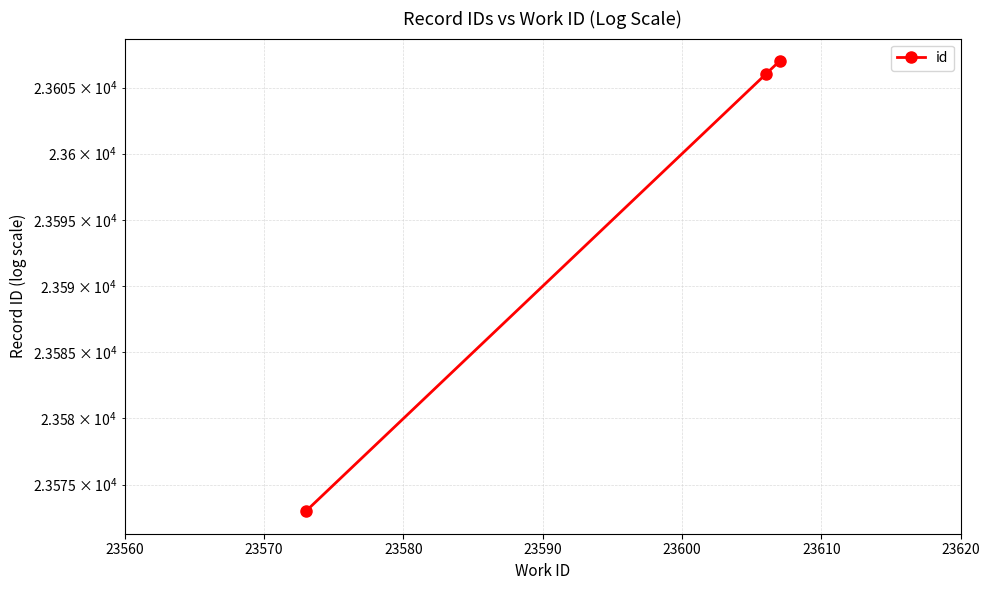

How many lines are shown in the chart?

1